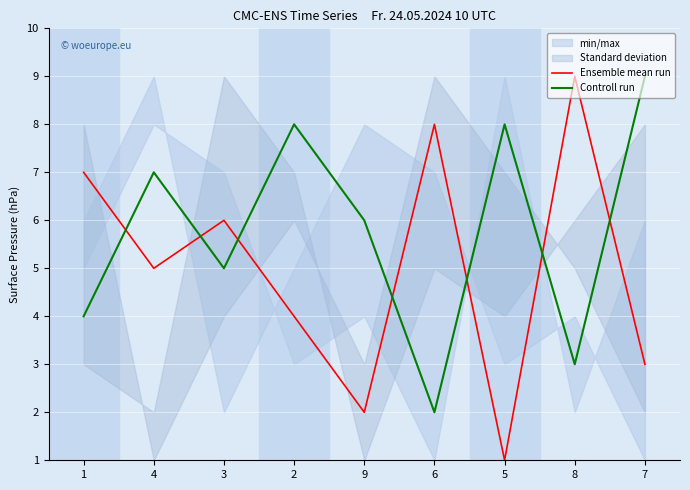

Reading left to right, what are all the values shown in this chart?

Ensemble mean run: 1=7	4=5	3=6	2=4	9=2	6=8	5=1	8=9	7=3
Controll run: 1=4	4=7	3=5	2=8	9=6	6=2	5=8	8=3	7=9